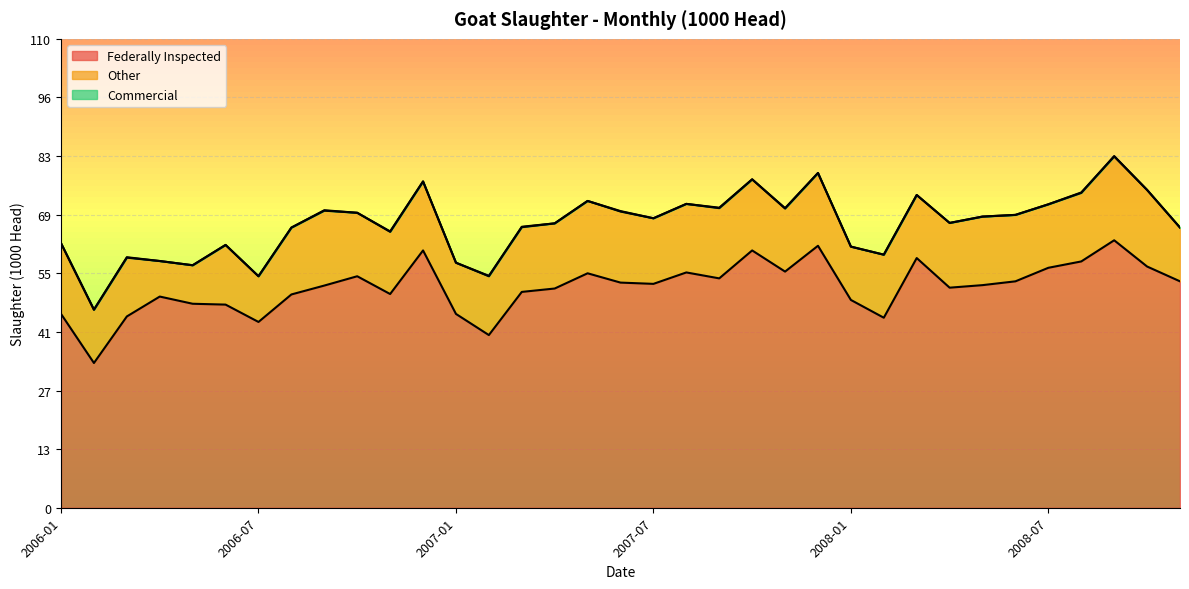

What is the difference between the Federally Inspected values at 2006-04 and 2006-08?

0.4